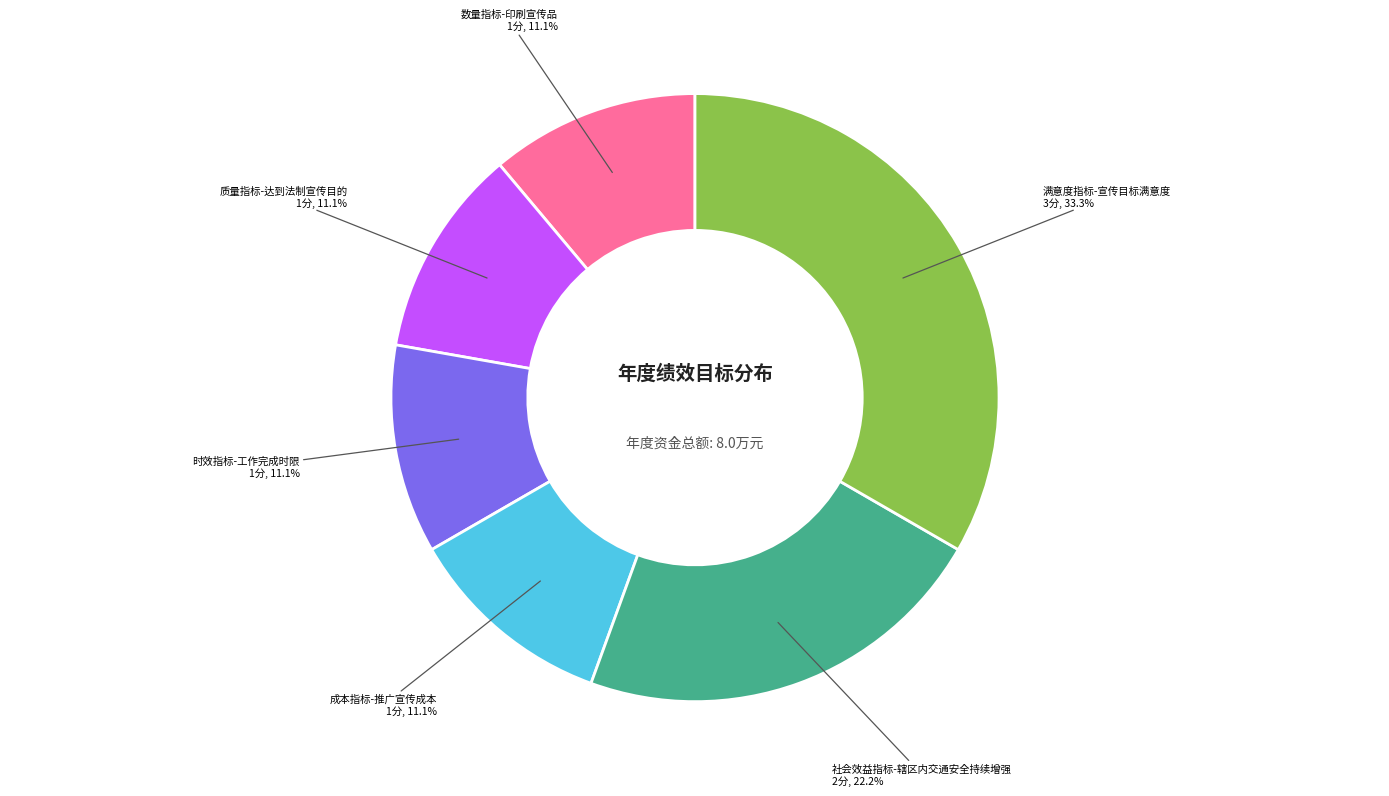

What percentage is NOT represented by 成本指标-推广宣传成本?

88.9%